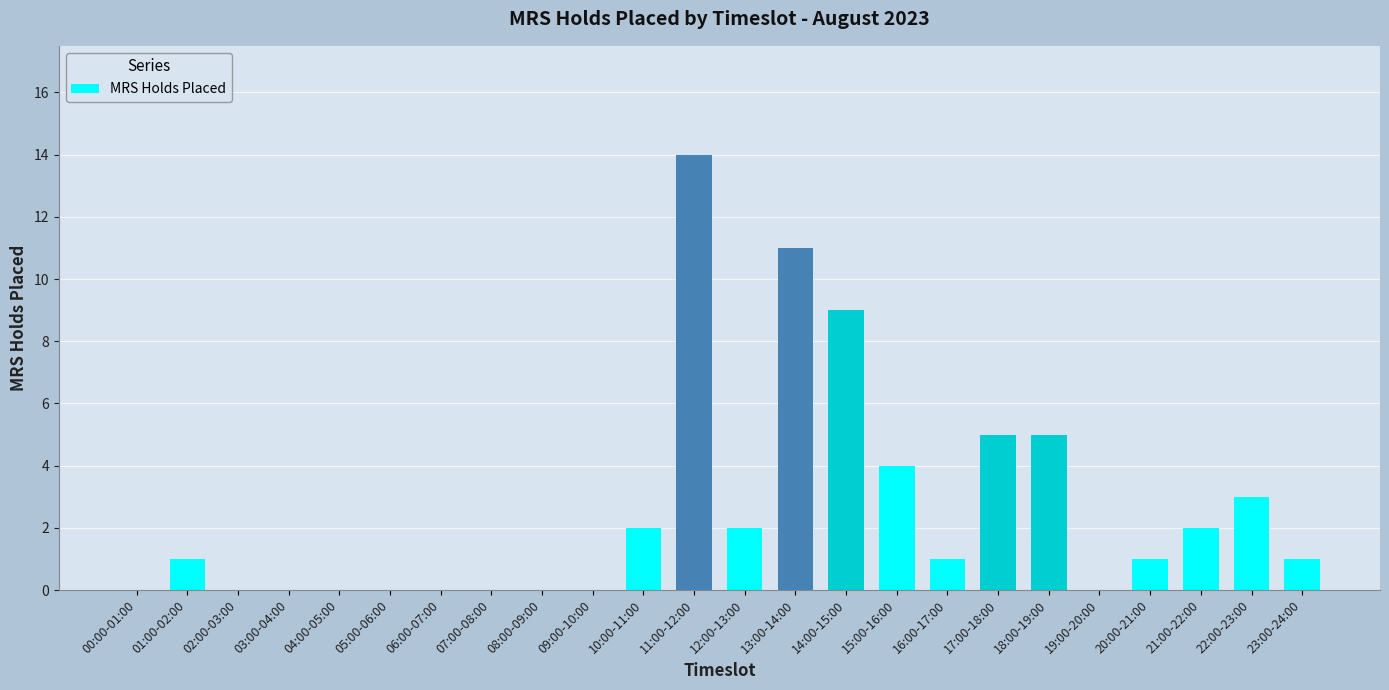

Is it true that the value at 07:00-08:00 is 0?

True